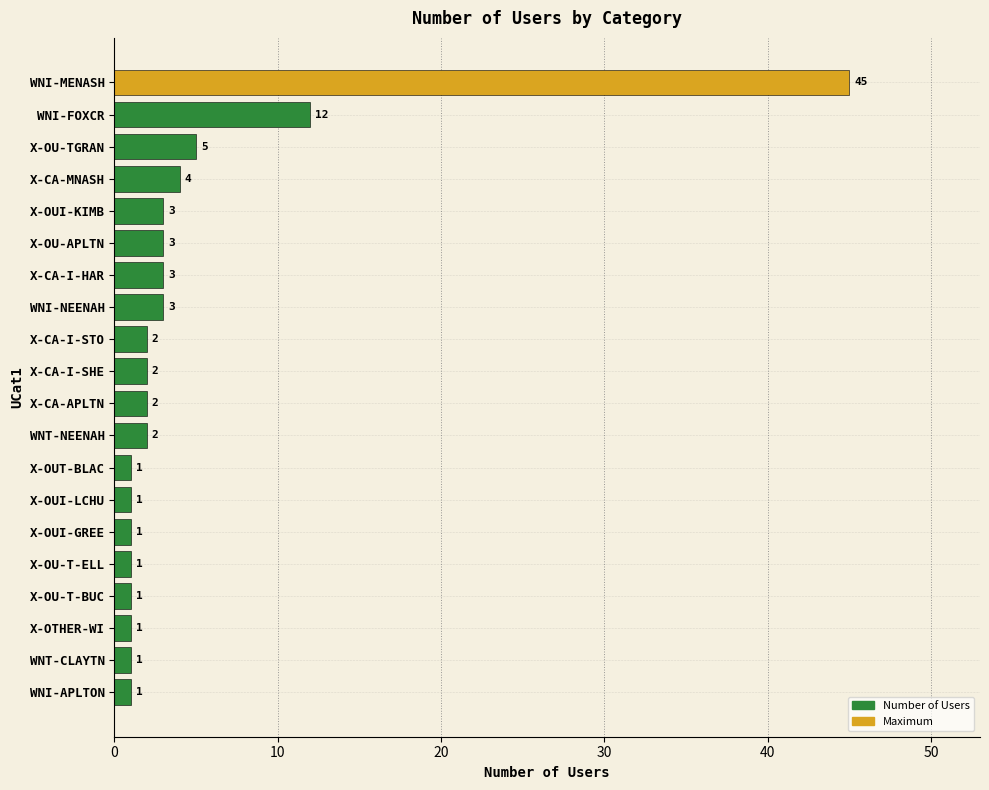

What is the ratio of the value at X-OUI-GREE to the value at X-OU-T-BUC?

1.0